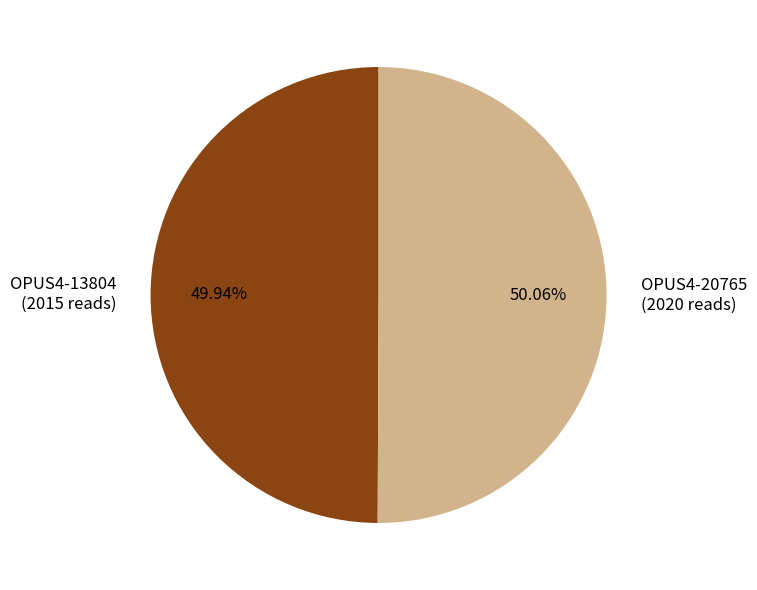

The OPUS4-13804 slice represents 50% of the pie. True or false?

True